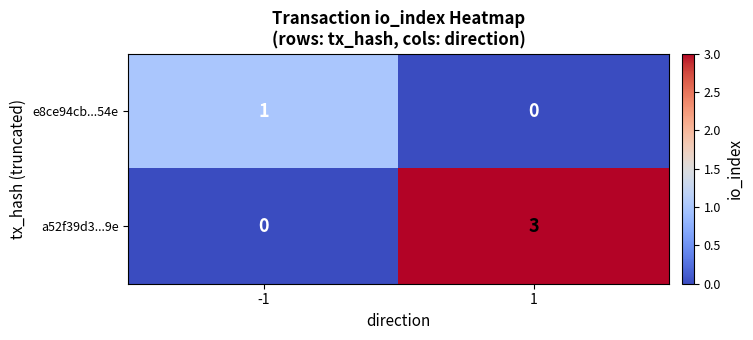

Rank the series by their average value, from lowest to highest.

e8ce94cb...54e, a52f39d3...9e